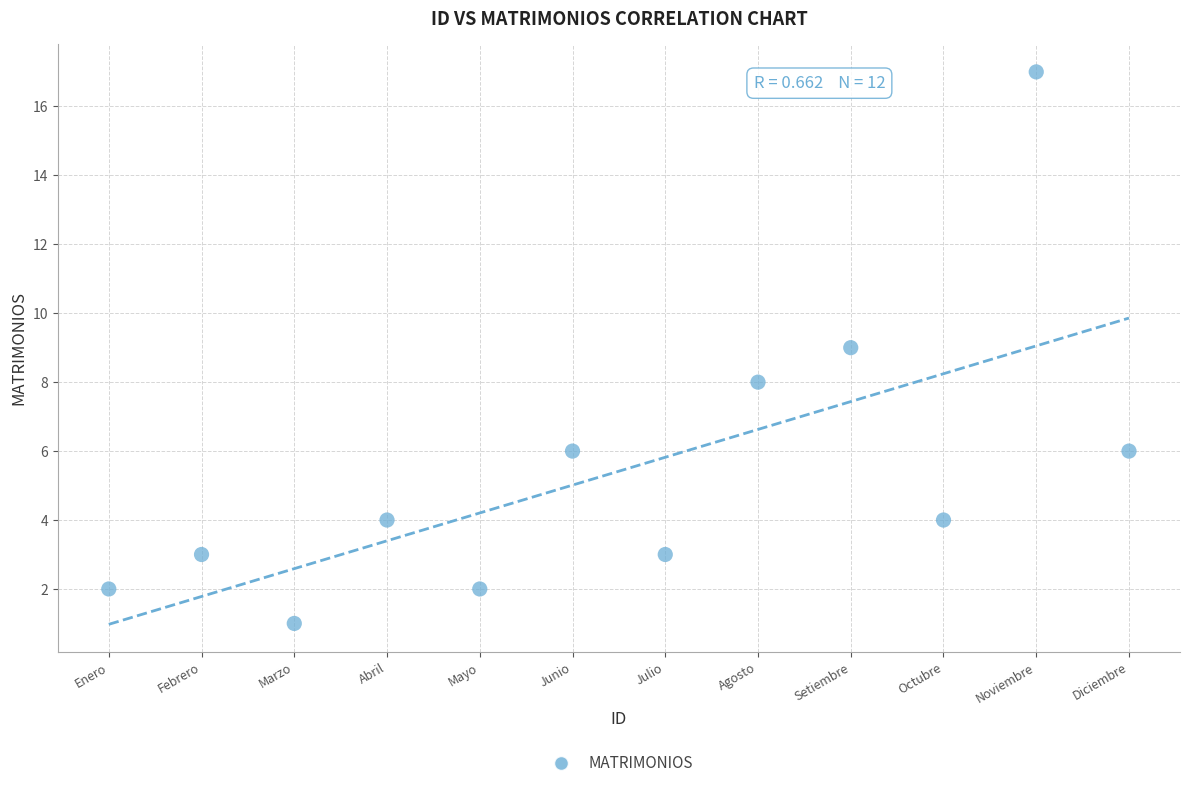

What is the range of Y values (max minus min)?

16